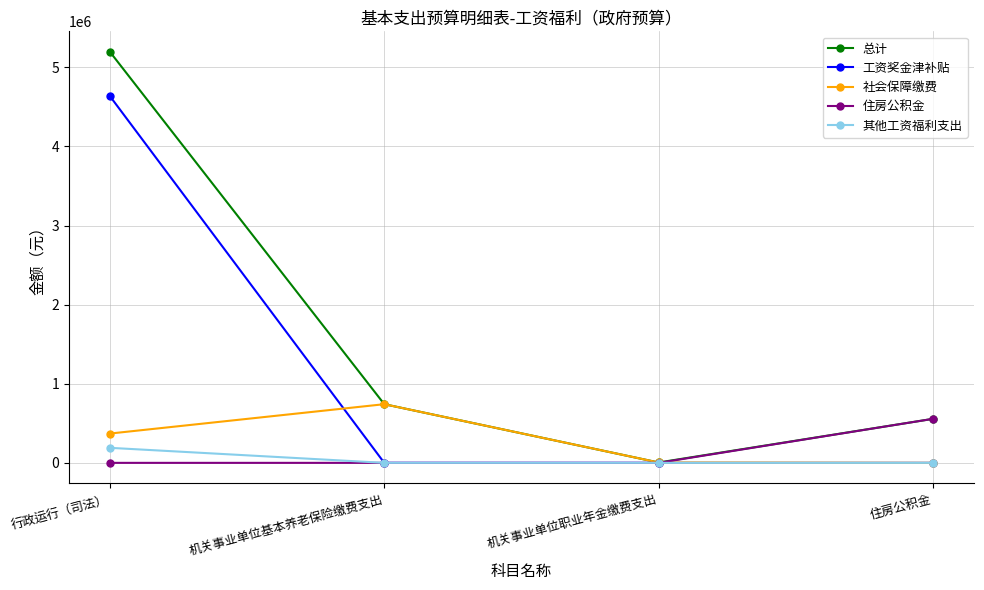

True or false: 工资奖金津补贴 has more than 2 points higher than both neighbors.

False